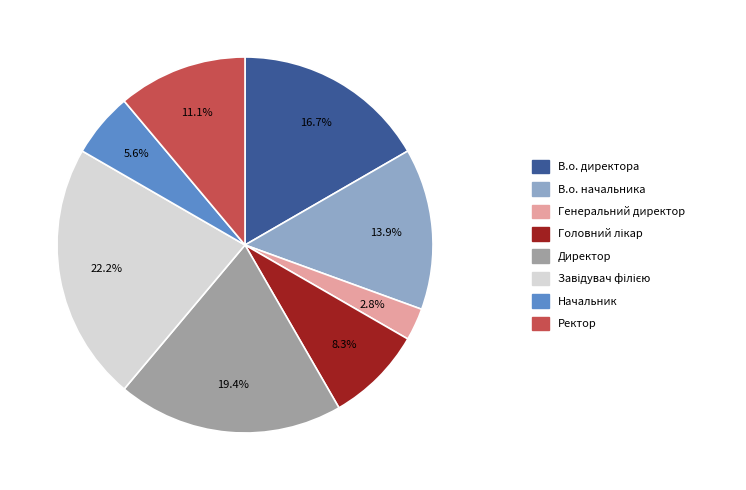

Is there any slice that represents more than half of the pie?

No